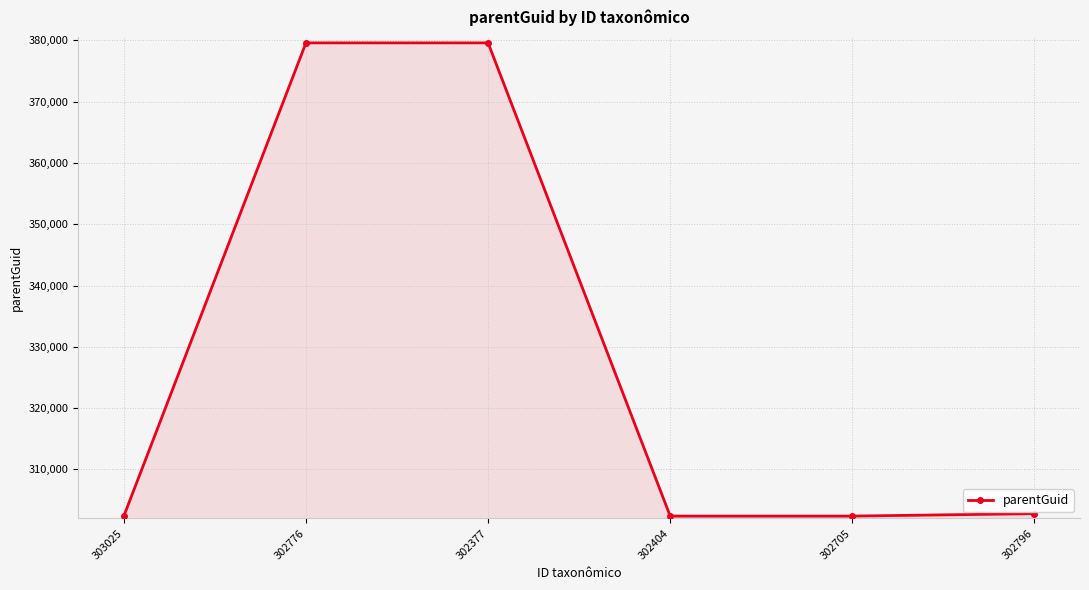

What is the maximum value shown in the chart?

379605